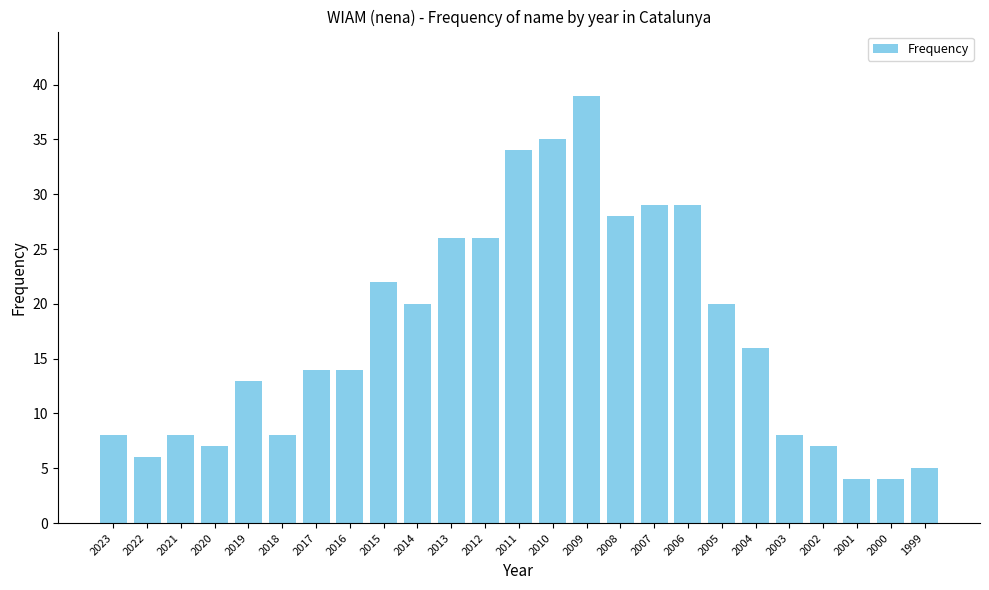

What is the sum of all values?

430